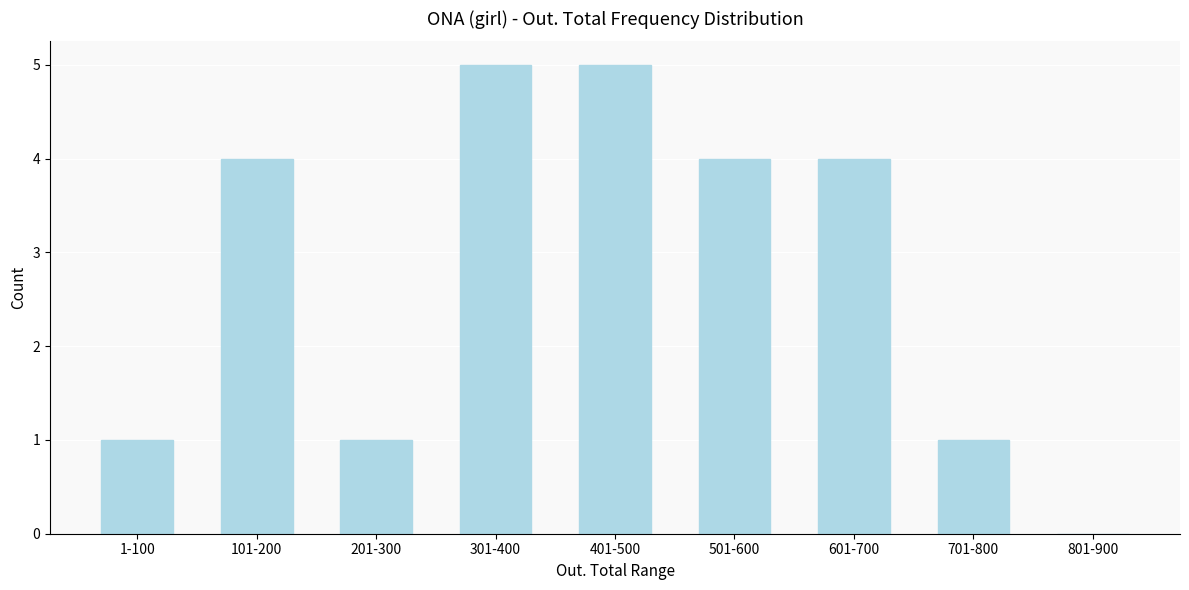

Reading left to right, what are all the values shown in this chart?

1-100=1	101-200=4	201-300=1	301-400=5	401-500=5	501-600=4	601-700=4	701-800=1	801-900=0